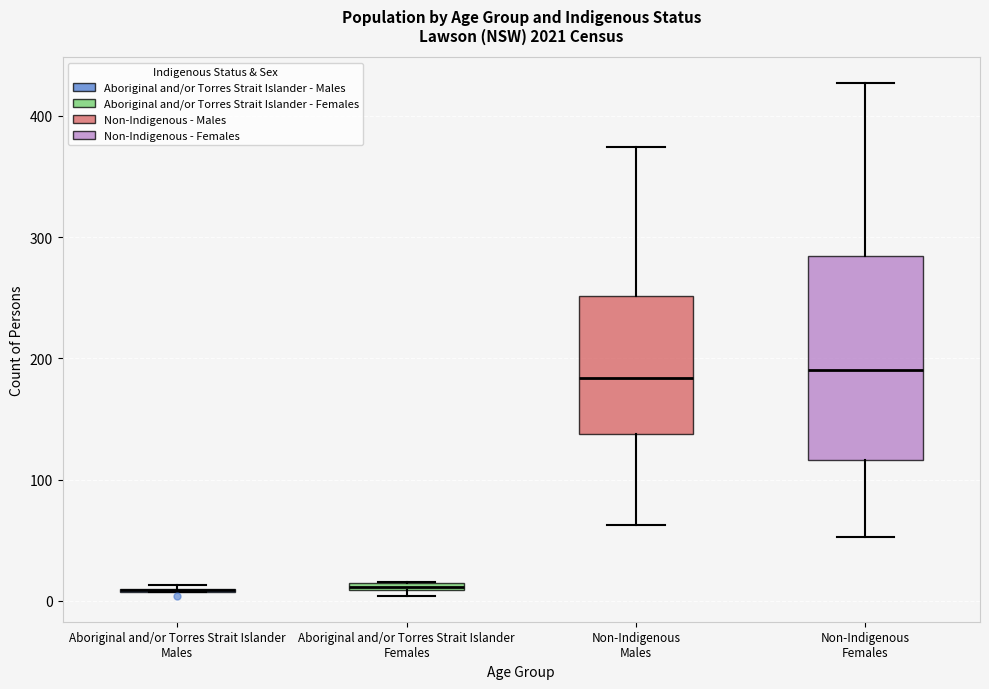

Comparing the boxes themselves (not the whiskers), which one is the tallest?

Non-Indigenous Females